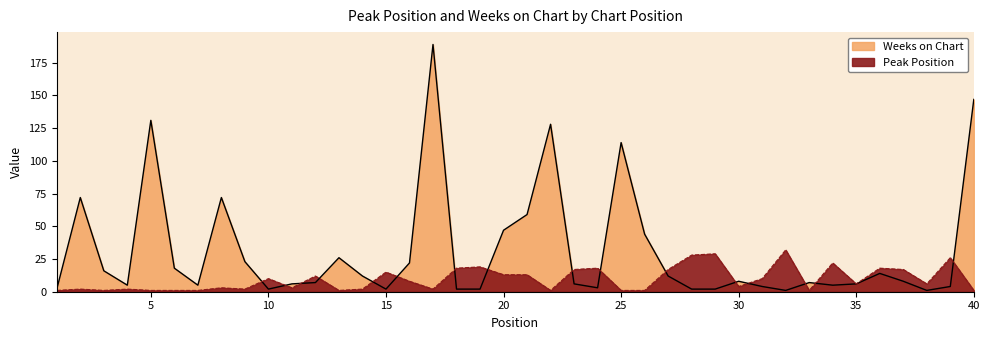

What is the sum of the Weeks on Chart values at 6 and 12?

25